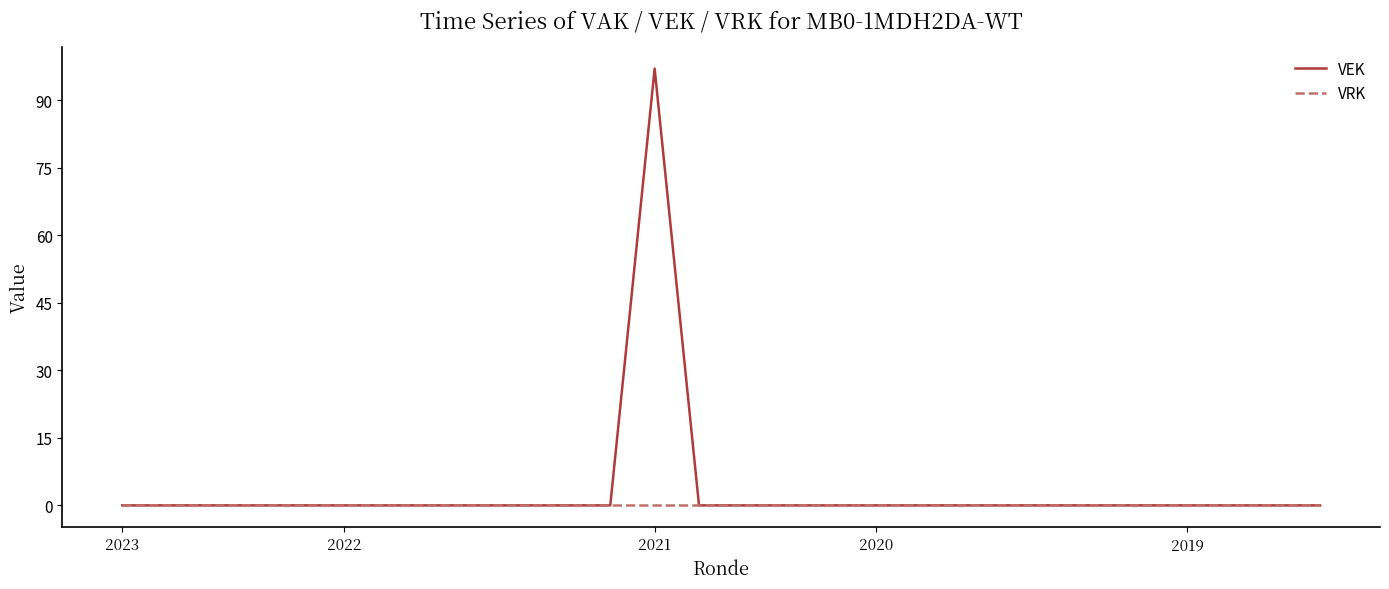

What is the maximum value for VEK?

97